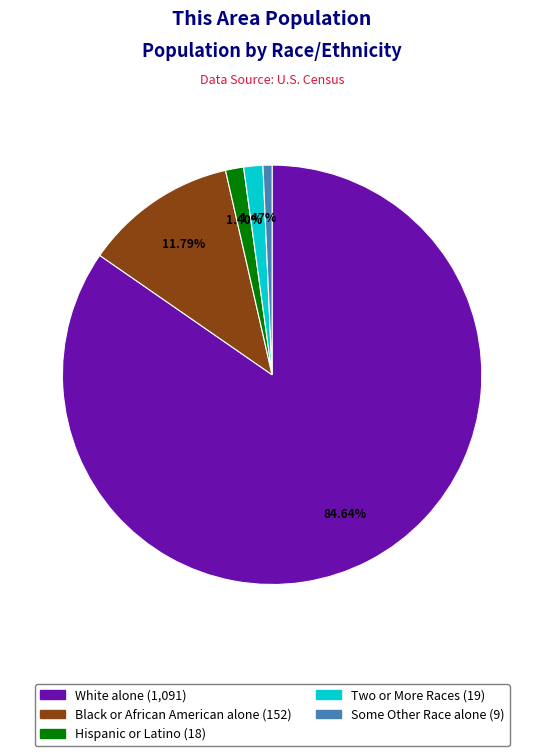

How many slices are in this pie chart?

5